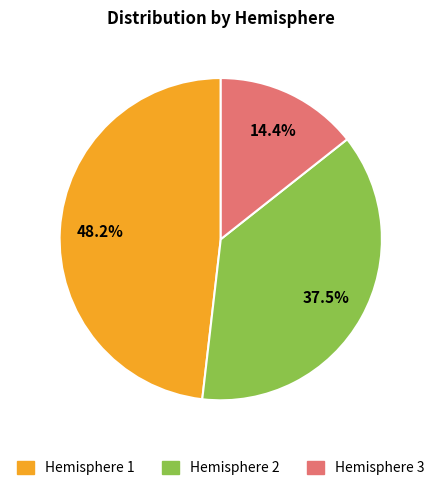

Approximately how many times larger is the value at Hemisphere 1 compared to Hemisphere 2?

1.3